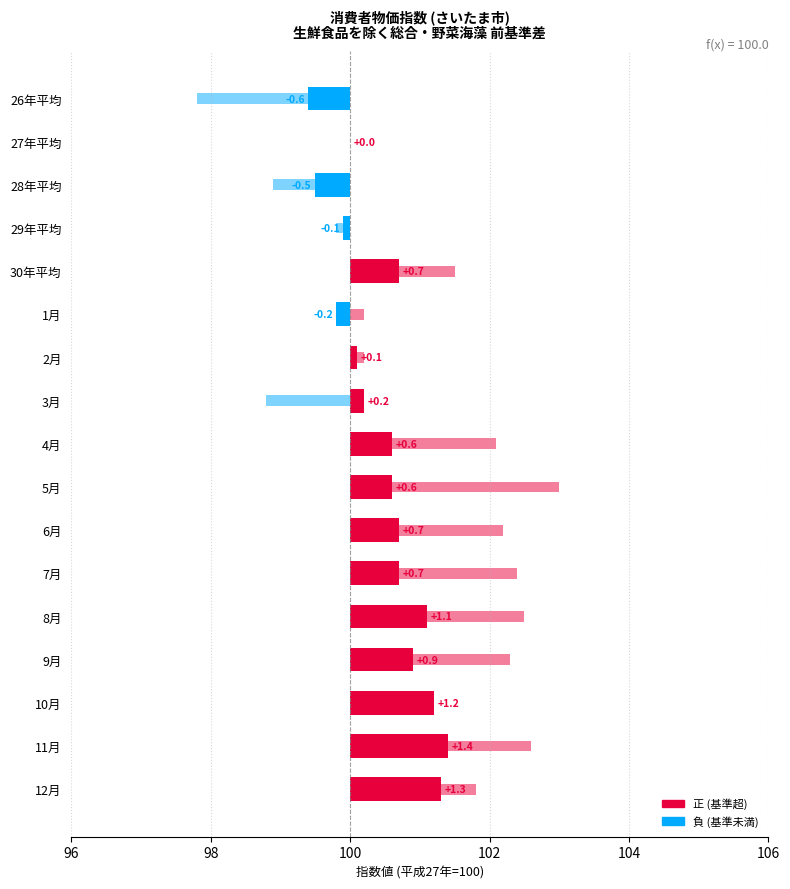

Rank the series at 10月 from lowest to highest value.

野菜･海藻, 生鮮食品を除く総合